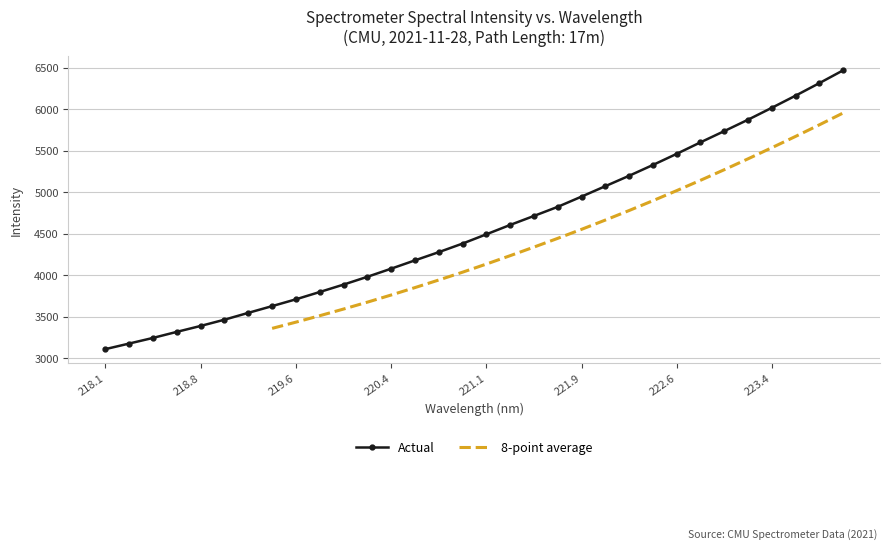

Is it true that Actual equals 4080.3 at 220.4?

True